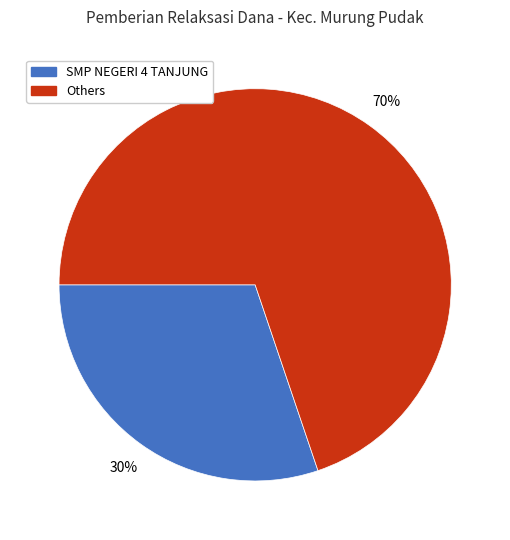

What is the majority slice?

Others